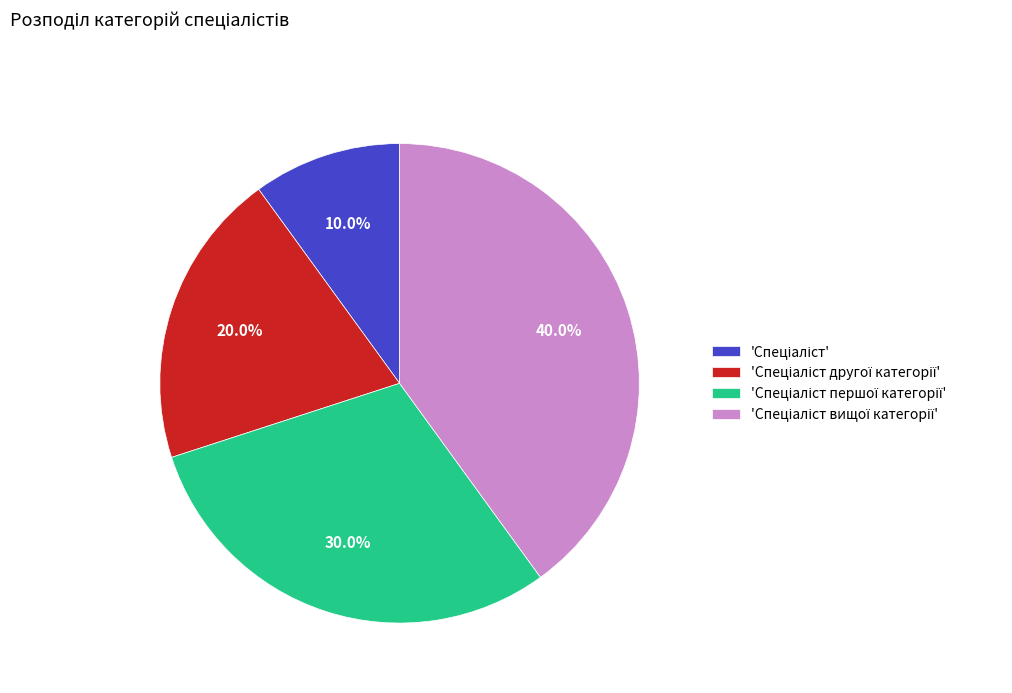

Is there a majority slice in this chart?

No